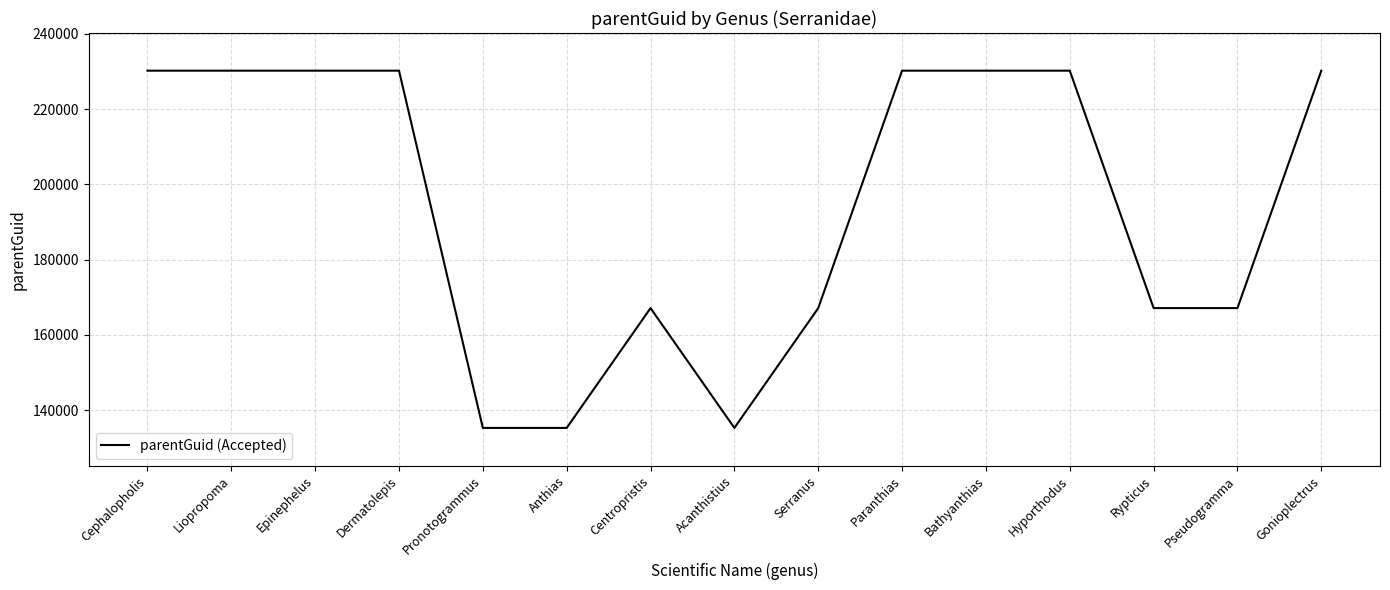

What is the difference between the maximum and minimum values?

94889